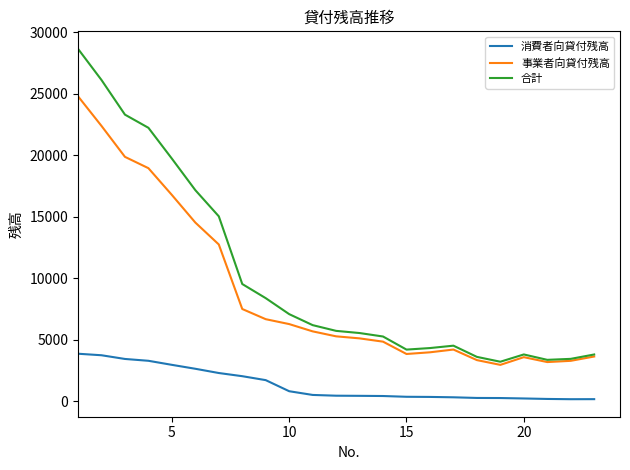

List the series in order of their overall mean, lowest first.

消費者向貸付残高, 事業者向貸付残高, 合計